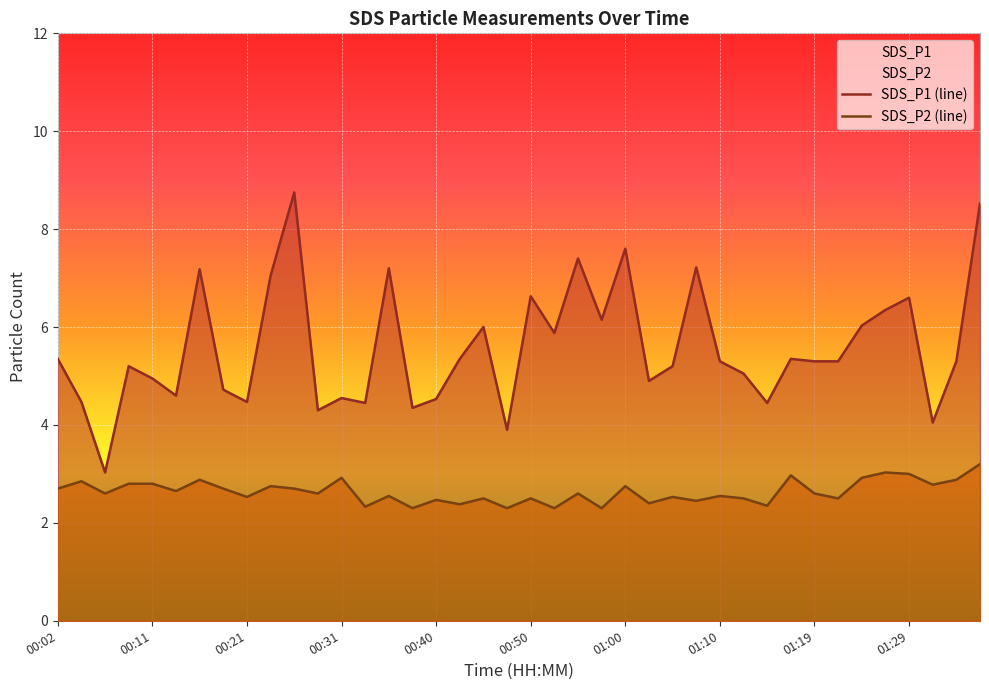

At which category is the sum across all series the highest?

39